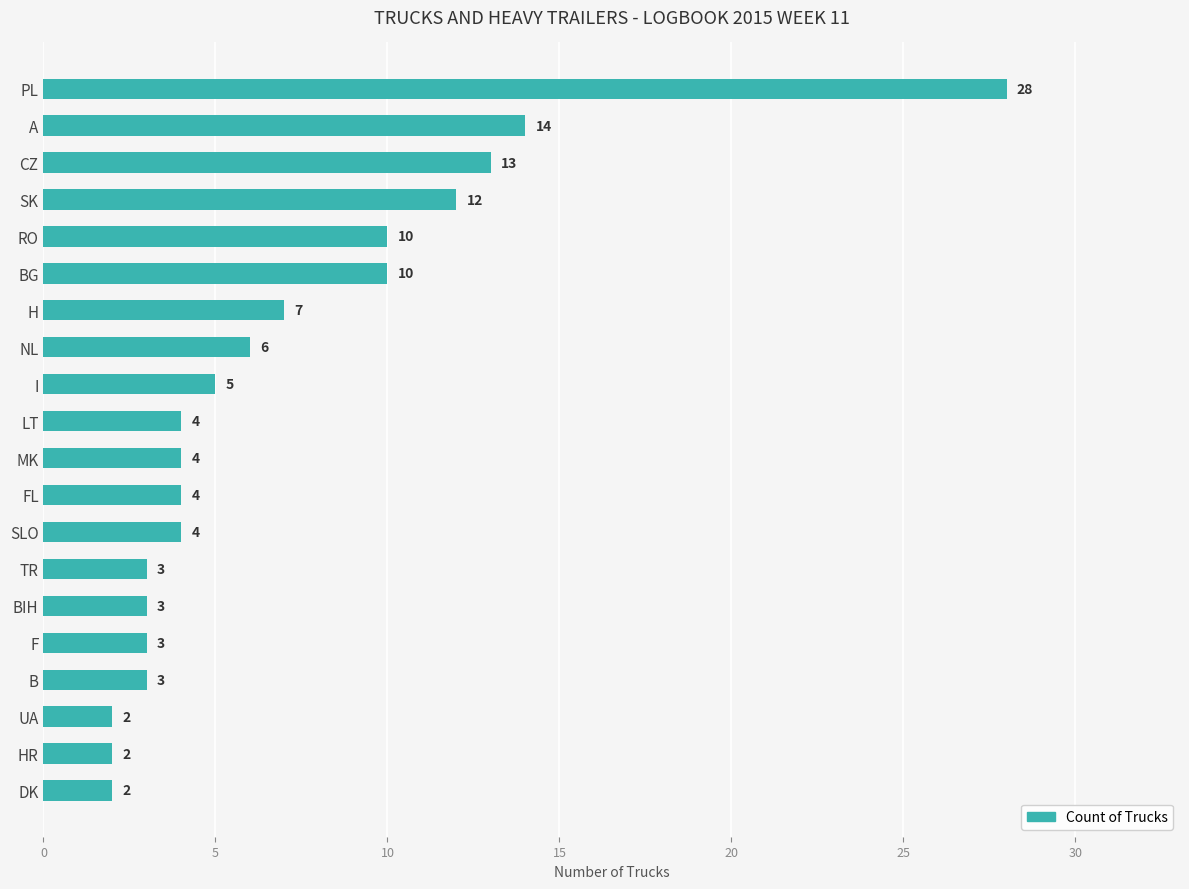

The chart shows a value of 2 at B. True or false?

False